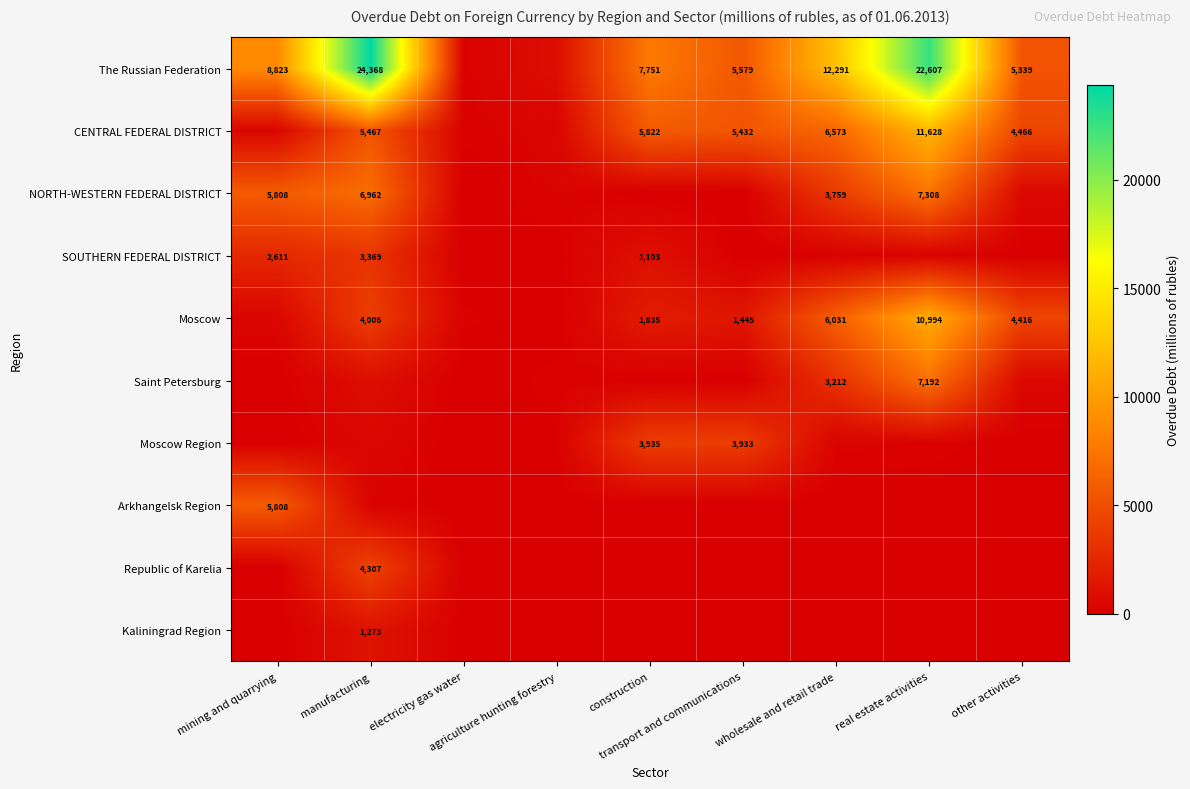

Is the value of Moscow at real estate activities greater than the value of Saint Petersburg at wholesale and retail trade?

Yes